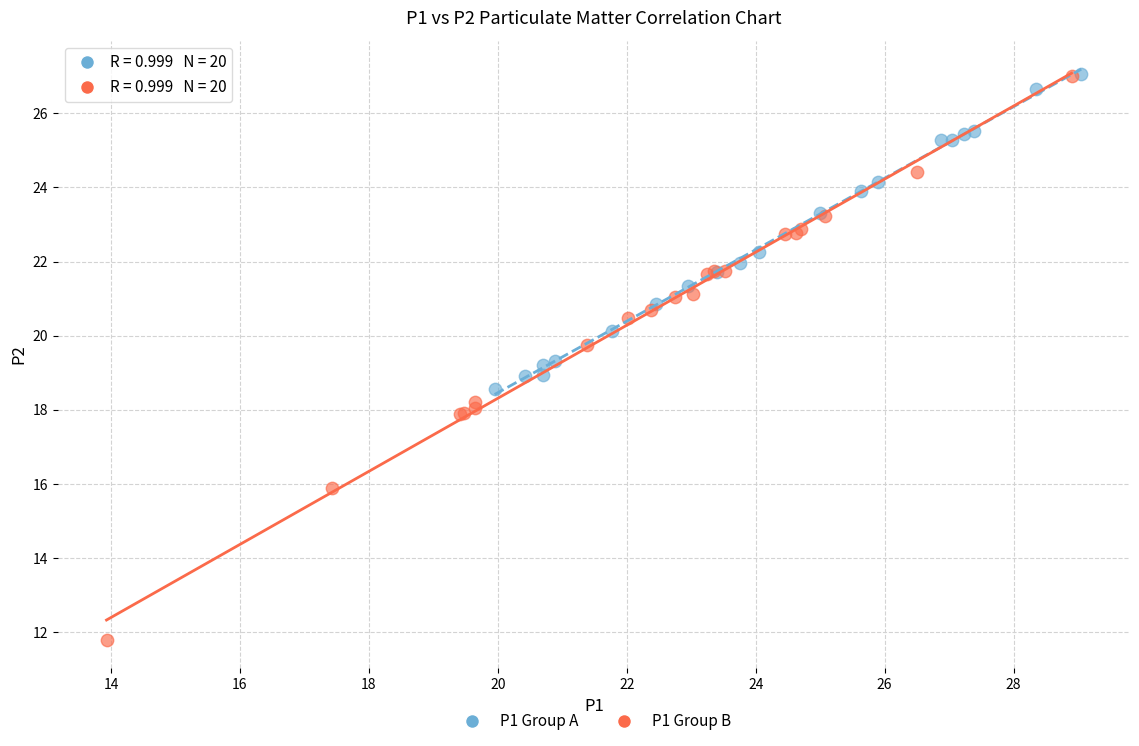

Which series has the widest spread of Y values?

P1 Group B